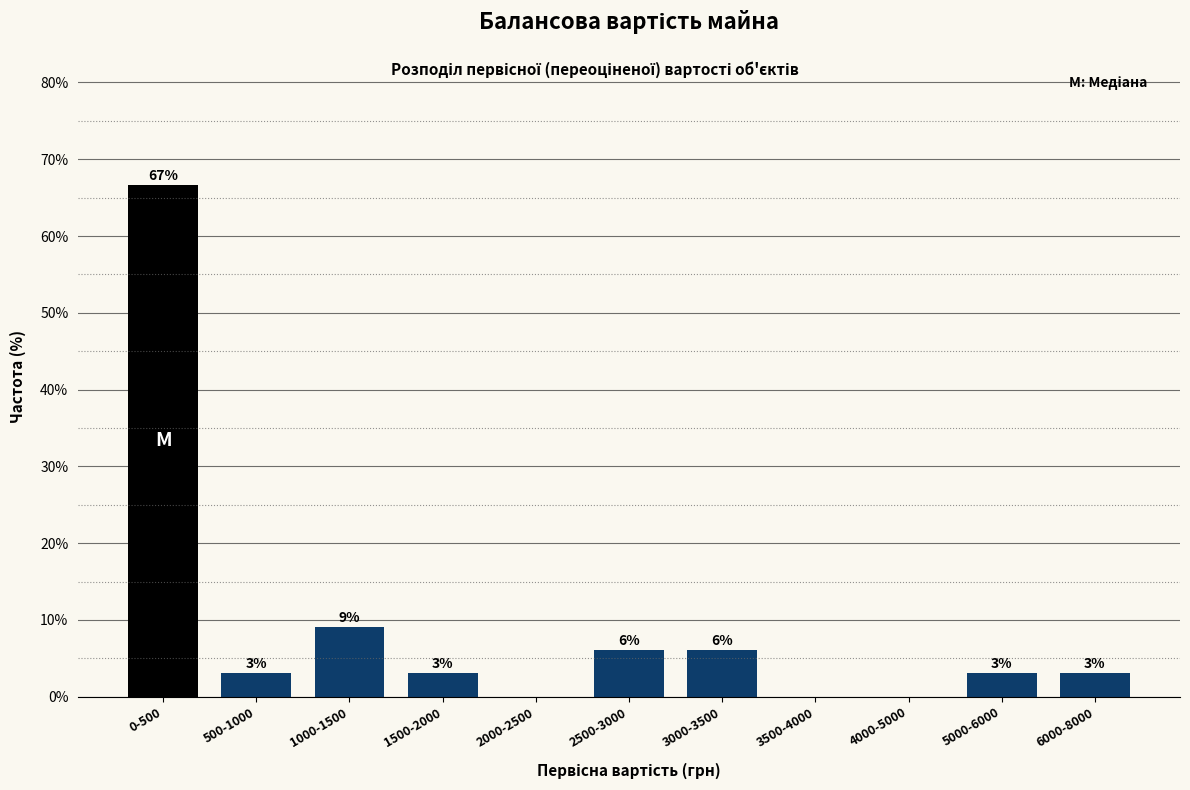

What is the greatest value displayed?

66.7